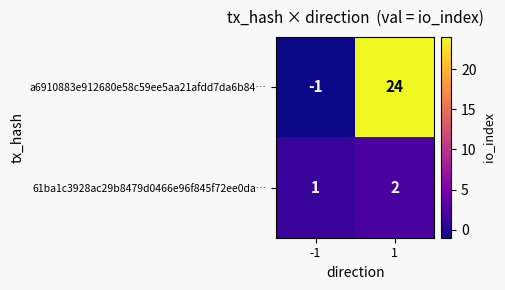

Count the number of categories in the chart.

2